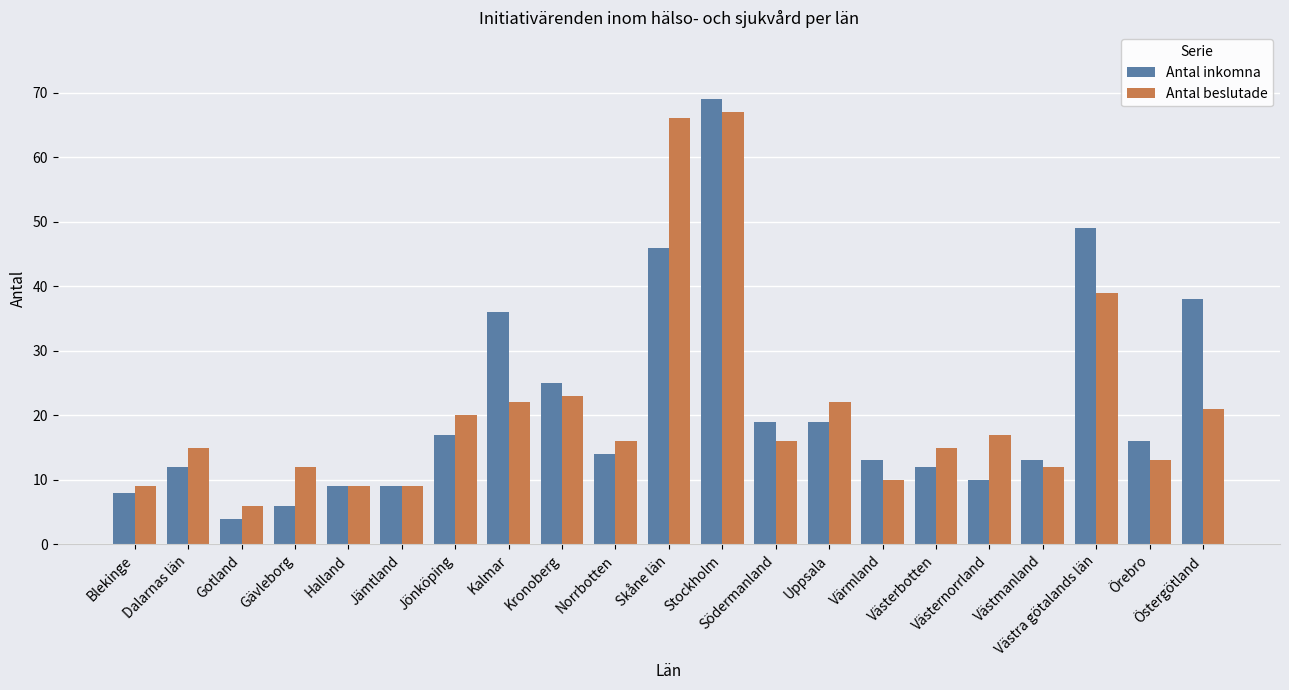

How many data points does each series have?

21